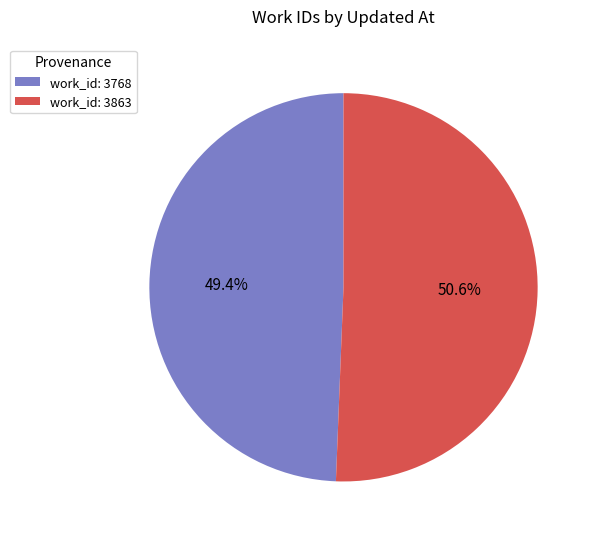

How many segments does this pie chart have?

2